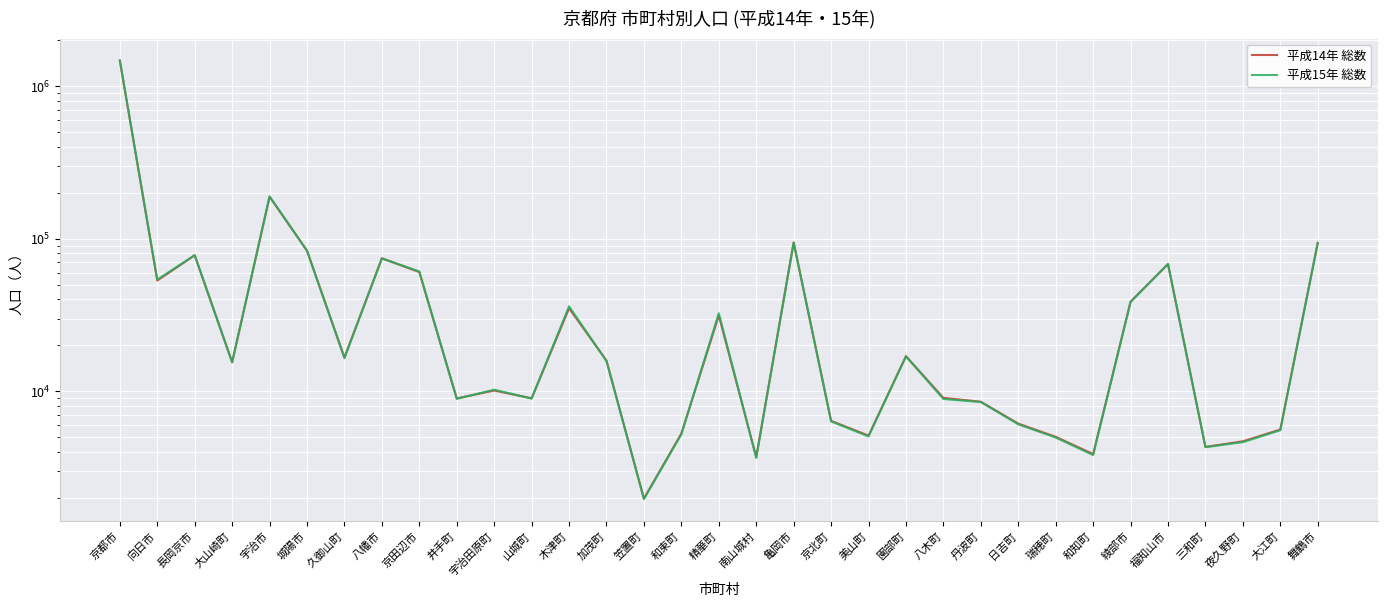

What is the minimum value shown in the chart?

1975